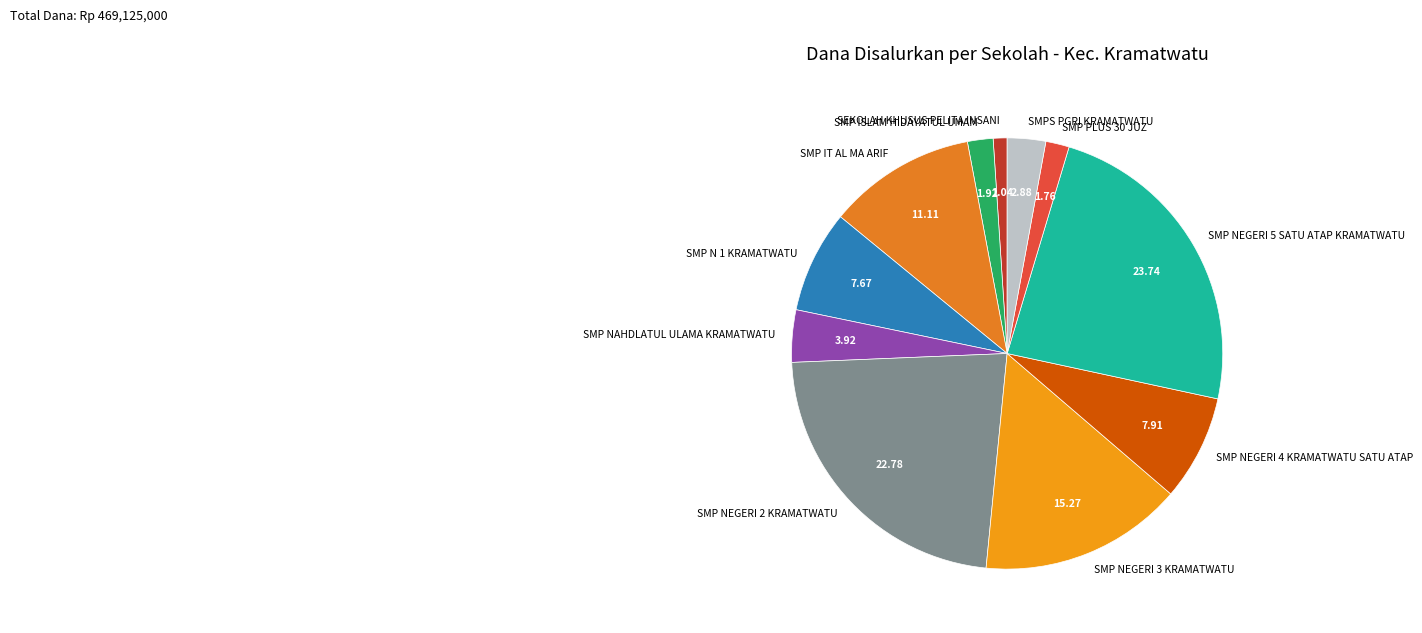

Do SEKOLAH KHUSUS PELITA INSANI and SMP NEGERI 4 KRAMATWATU SATU ATAP together represent more than half of the pie?

No